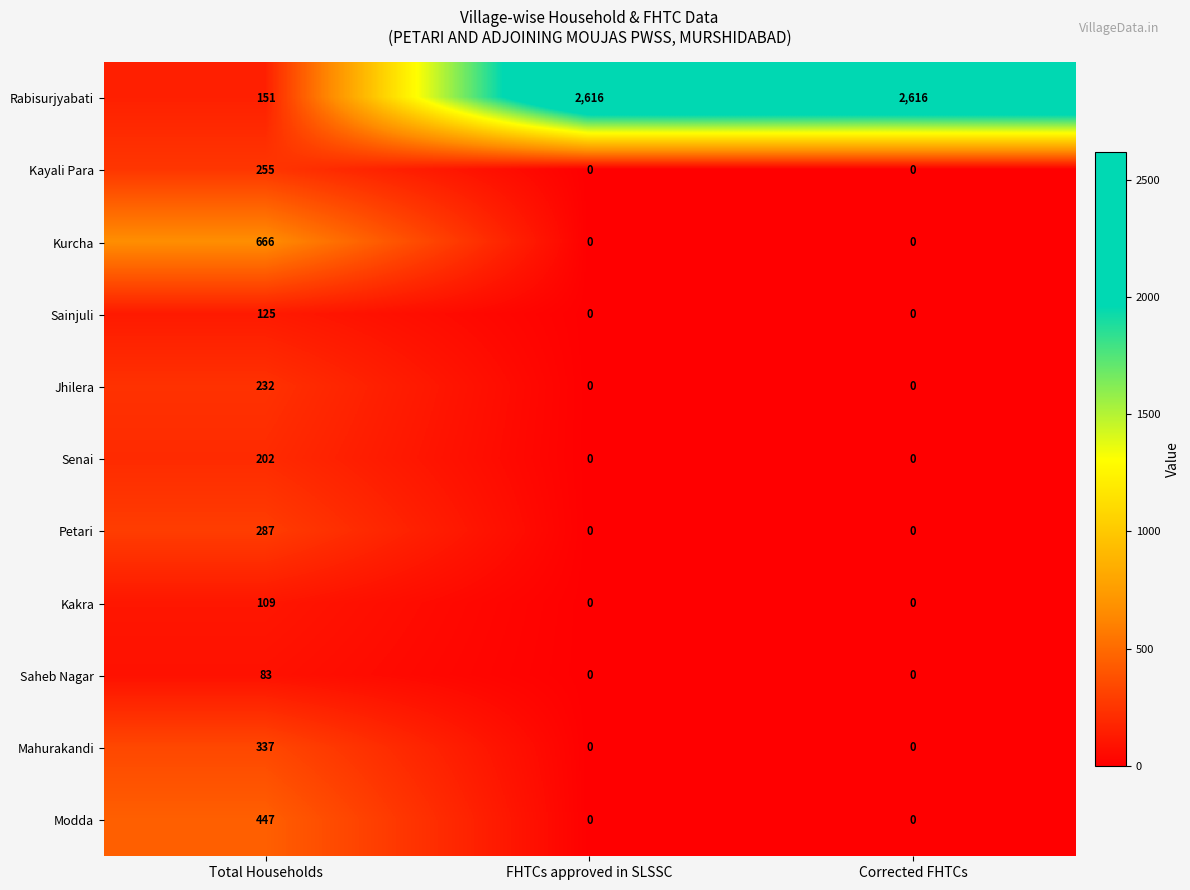

Count the Kayali Para values in the range 0 to 255.

3